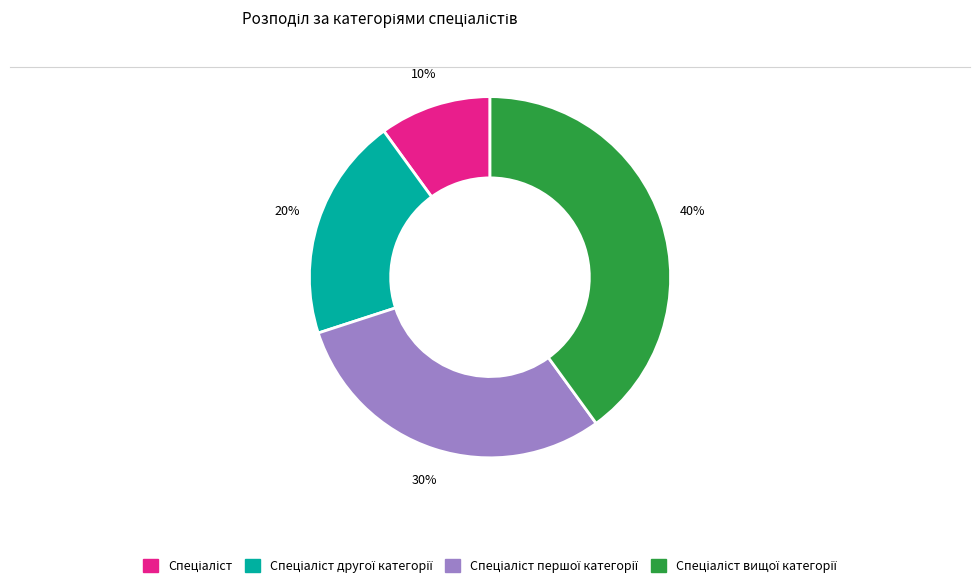

How many segments does this pie chart have?

4